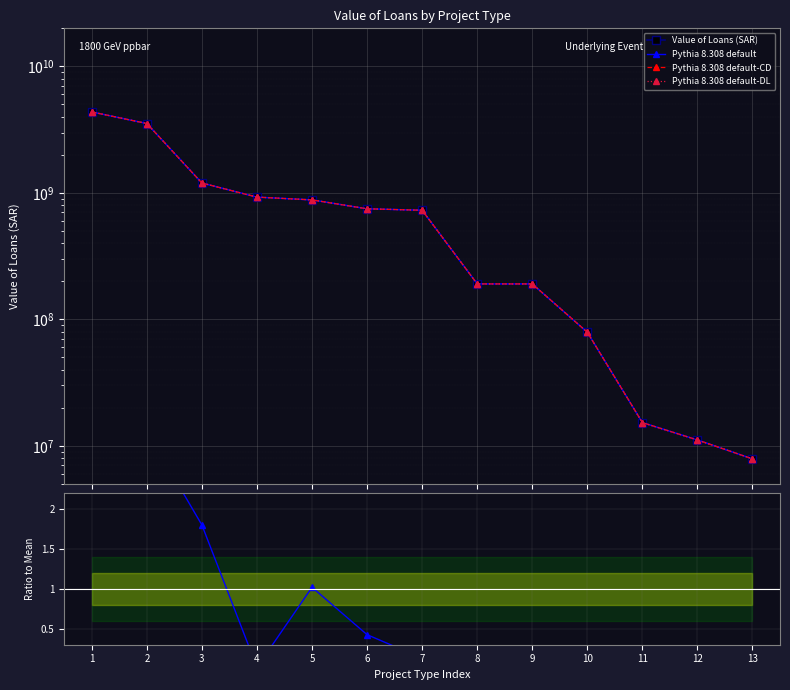

Reading left to right, list all the values displayed in this chart.

Value of Loans (SAR): 4363112428.0	3534697410.0	1196184147.0	925467000.0	879703117.0	748148231.0	728750586.0	190563983.0	190543991.0	79085583.0	15254490.0	11119280.0	7879690.0
Pythia 8.308 default: 4363112428.0	3534697410.0	1196184147.0	925467000.0	879703117.0	748148231.0	728750586.0	190563983.0	190543991.0	79085583.0	15254490.0	11119280.0	7879690.0
Pythia 8.308 default-CD: 4363112428.0	3534697410.0	1196184147.0	925467000.0	879703117.0	748148231.0	728750586.0	190563983.0	190543991.0	79085583.0	15254490.0	11119280.0	7879690.0
Pythia 8.308 default-DL: 4363112428.0	3534697410.0	1196184147.0	925467000.0	879703117.0	748148231.0	728750586.0	190563983.0	190543991.0	79085583.0	15254490.0	11119280.0	7879690.0
No. of Projects / Mean: 6.2	3.0	1.8	0.0	1.0	0.4	0.1	0.0	0.2	0.1	0.0	0.0	0.0